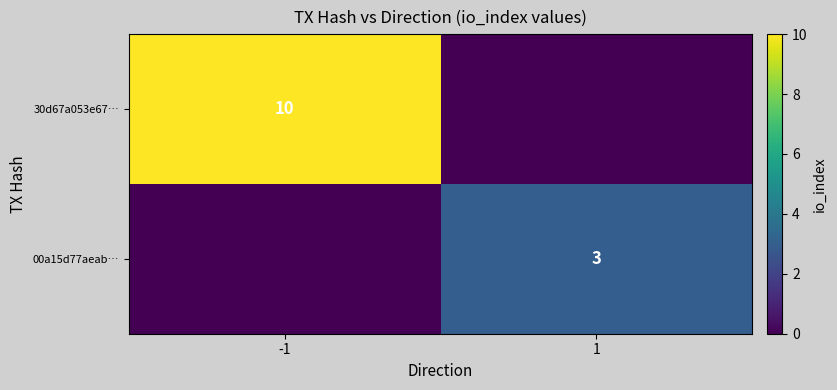

True or false: 30d67a053e67… has a value of 16 at -1.

False